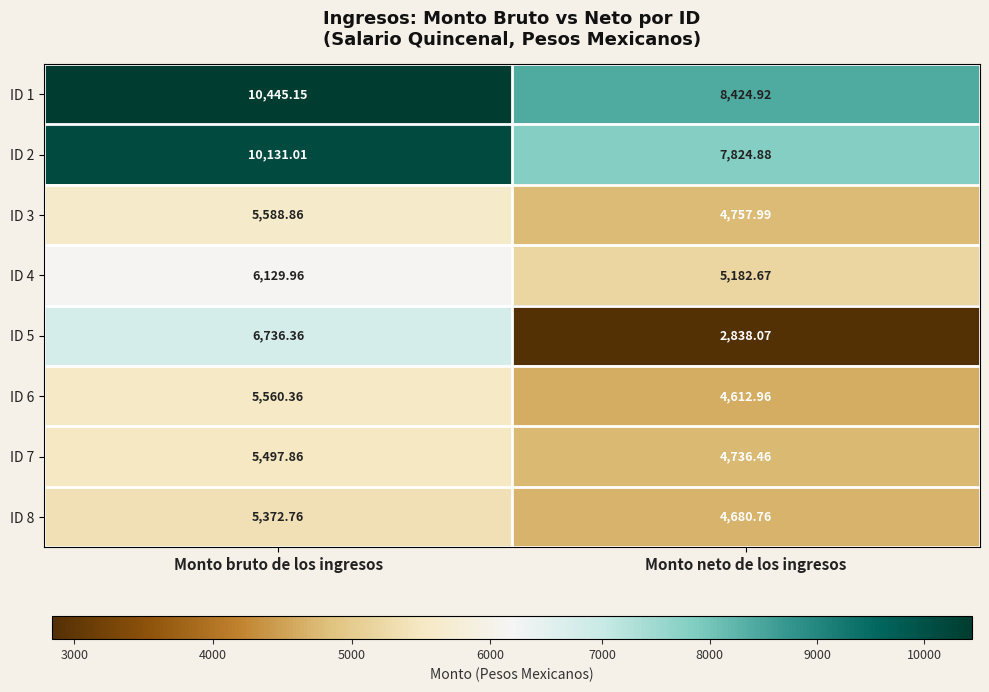

At which label is ID 4 closest to 5656?

Monto neto de los ingresos